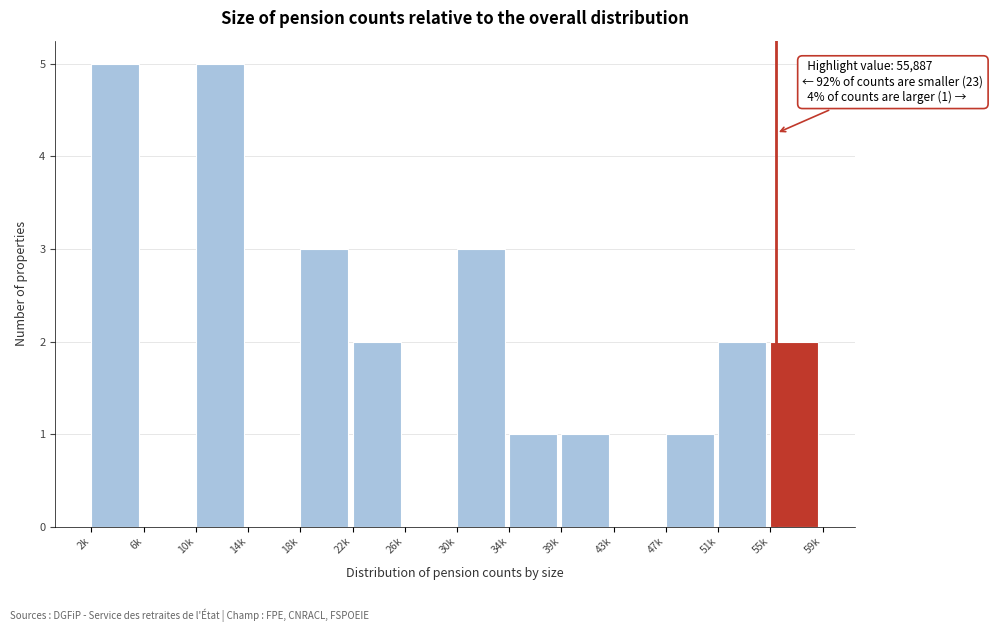

Reading left to right, transcribe all the data shown in this chart.

2k=5	6k=0	10k=5	14k=0	18k=3	22k=2	26k=0	30k=3	34k=1	39k=1	43k=0	47k=1	51k=2	55k=2